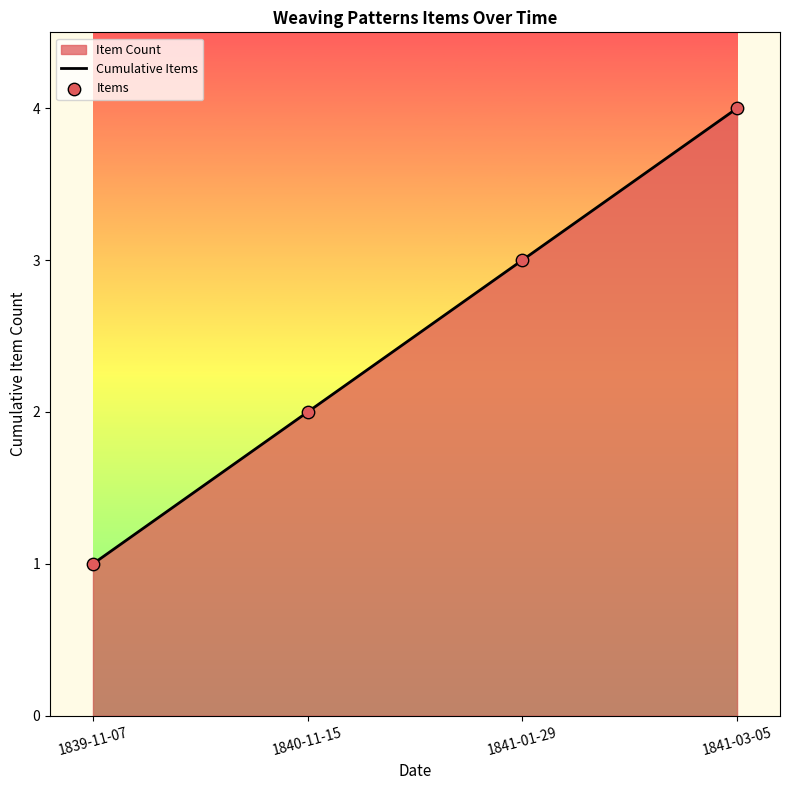

Which series has the largest total across all categories?

Cumulative Items